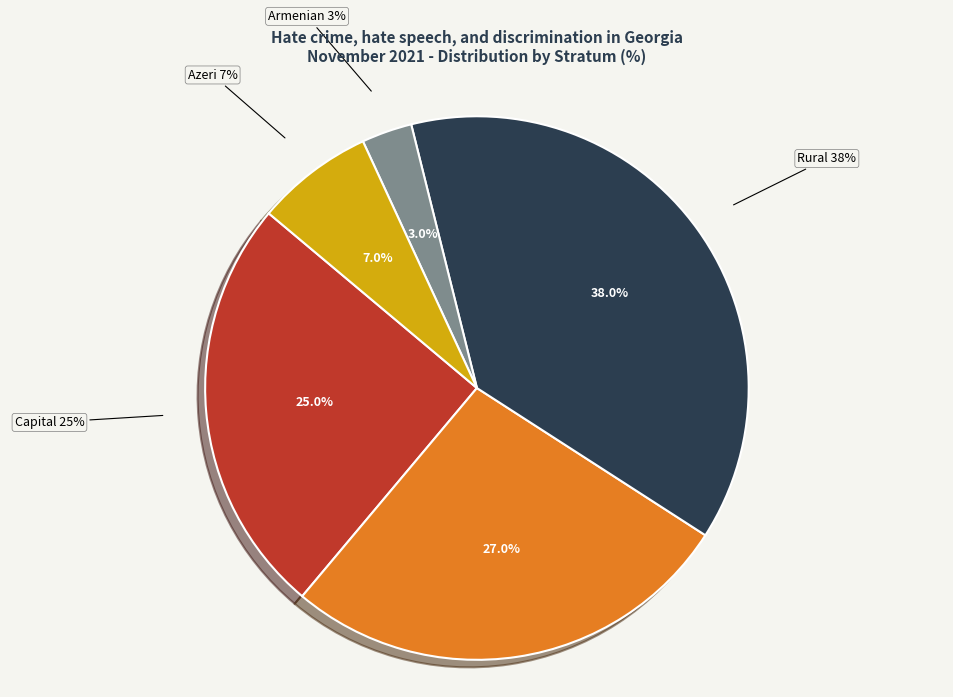

Which slice is the smallest?

Armenian